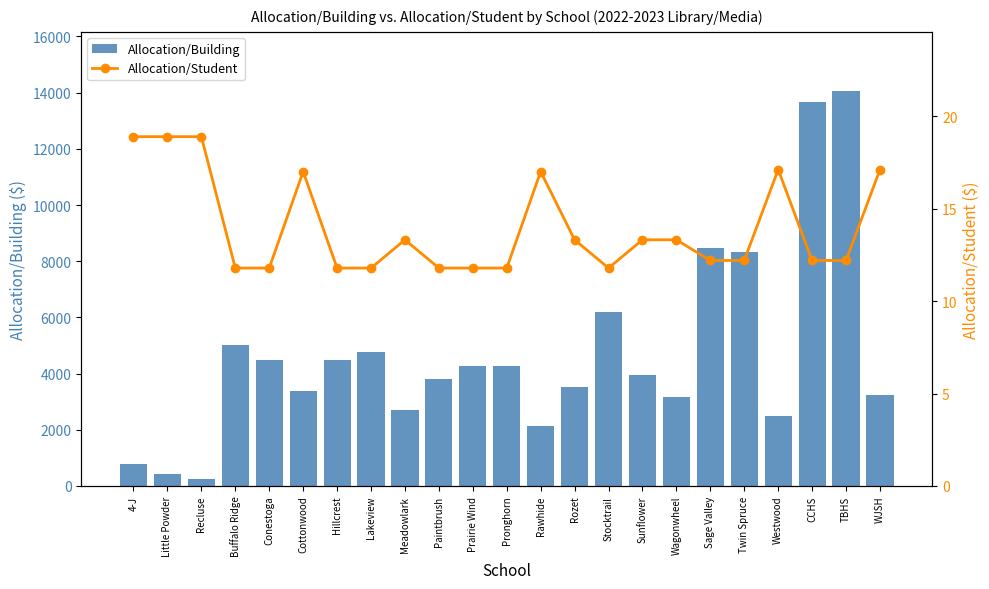

What is the difference between the second highest and minimum values in the Allocation/Building series?

13411.6